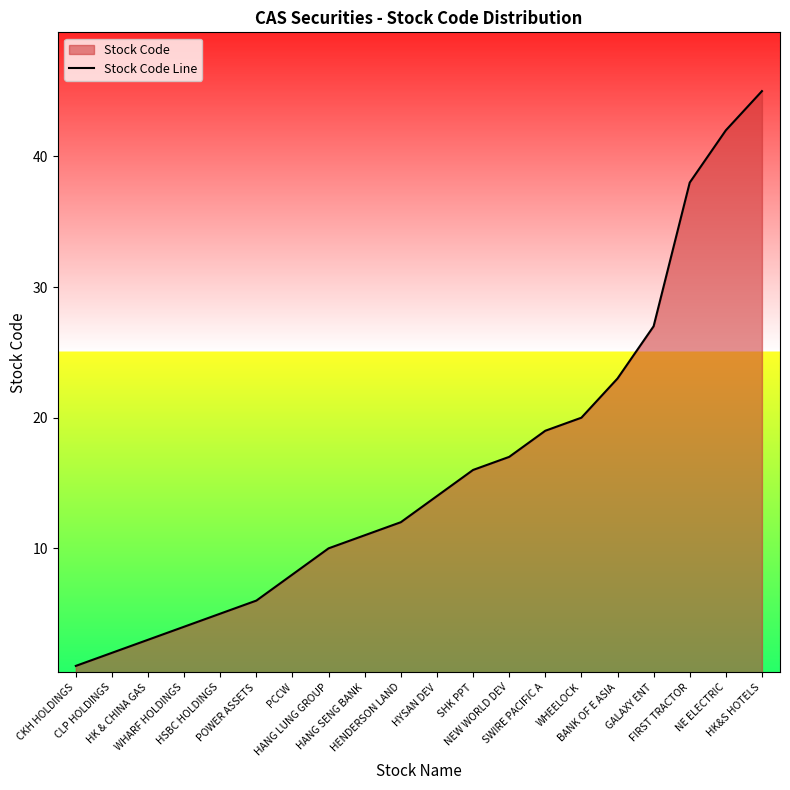

What position from the left is POWER ASSETS?

6